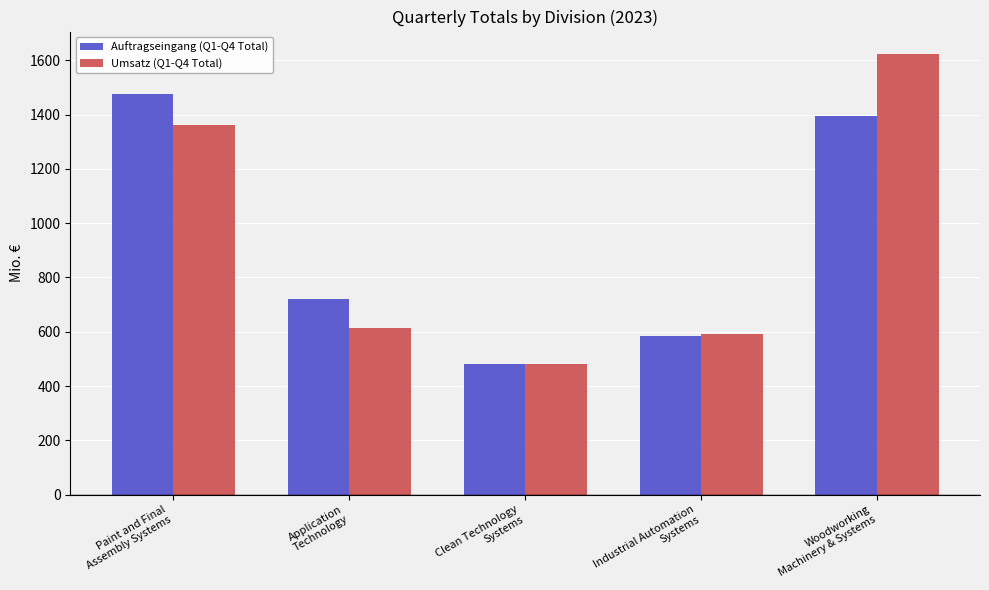

At which category is the sum across all series the highest?

Woodworking
Machinery & Systems